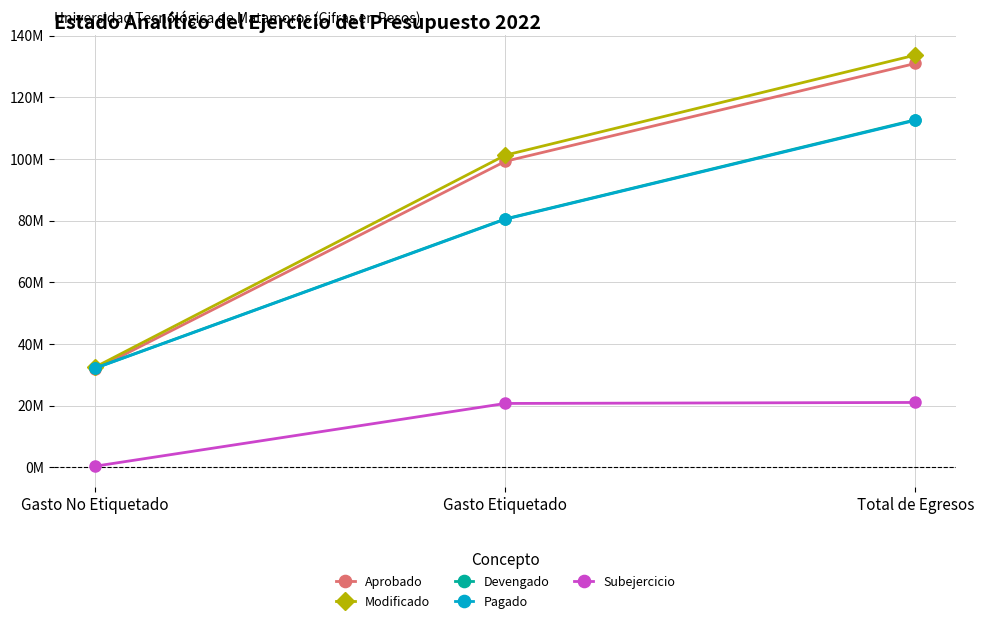

What is the difference between the Devengado values at Gasto Etiquetado and Gasto No Etiquetado?

48414827